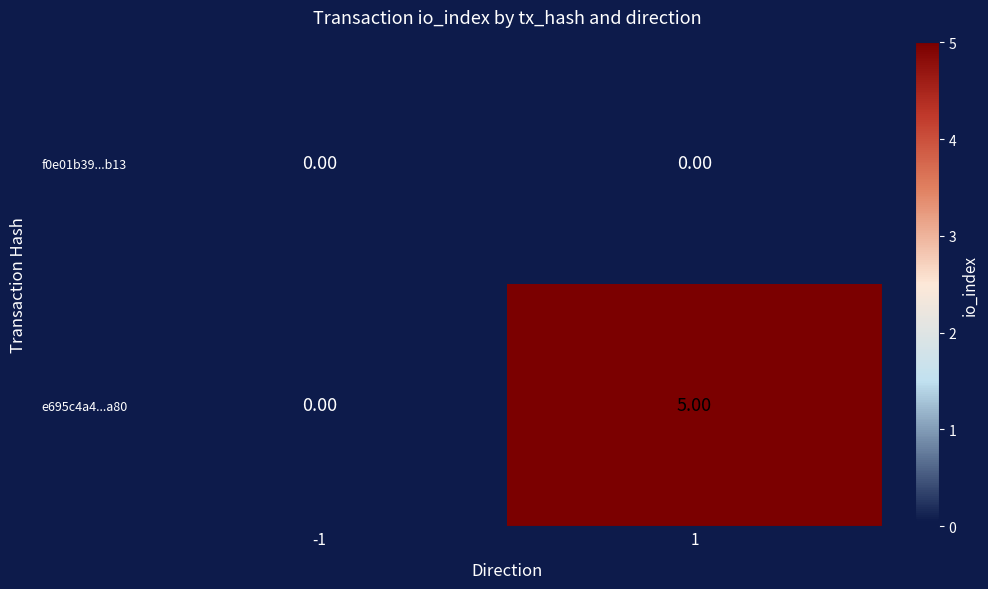

What is the total value across all series at 1?

5